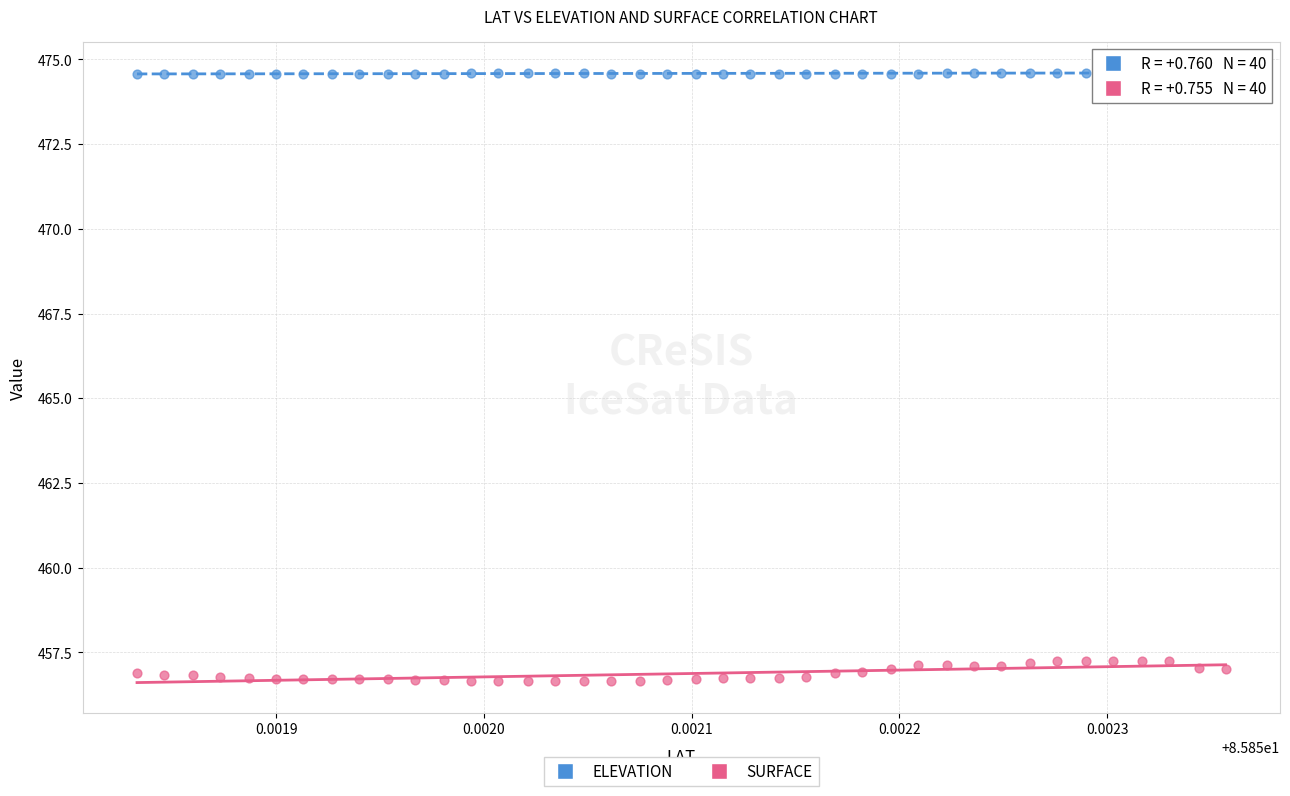

What are all the series names shown in the legend?

ELEVATION, SURFACE